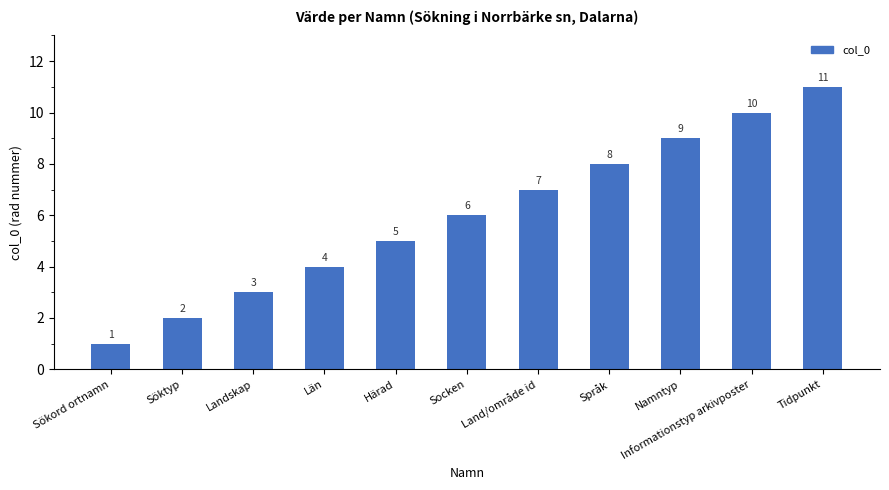

Reading left to right, extract all data points from this chart.

Sökord ortnamn=1	Söktyp=2	Landskap=3	Län=4	Härad=5	Socken=6	Land/område id=7	Språk=8	Namntyp=9	Informationstyp arkivposter=10	Tidpunkt=11